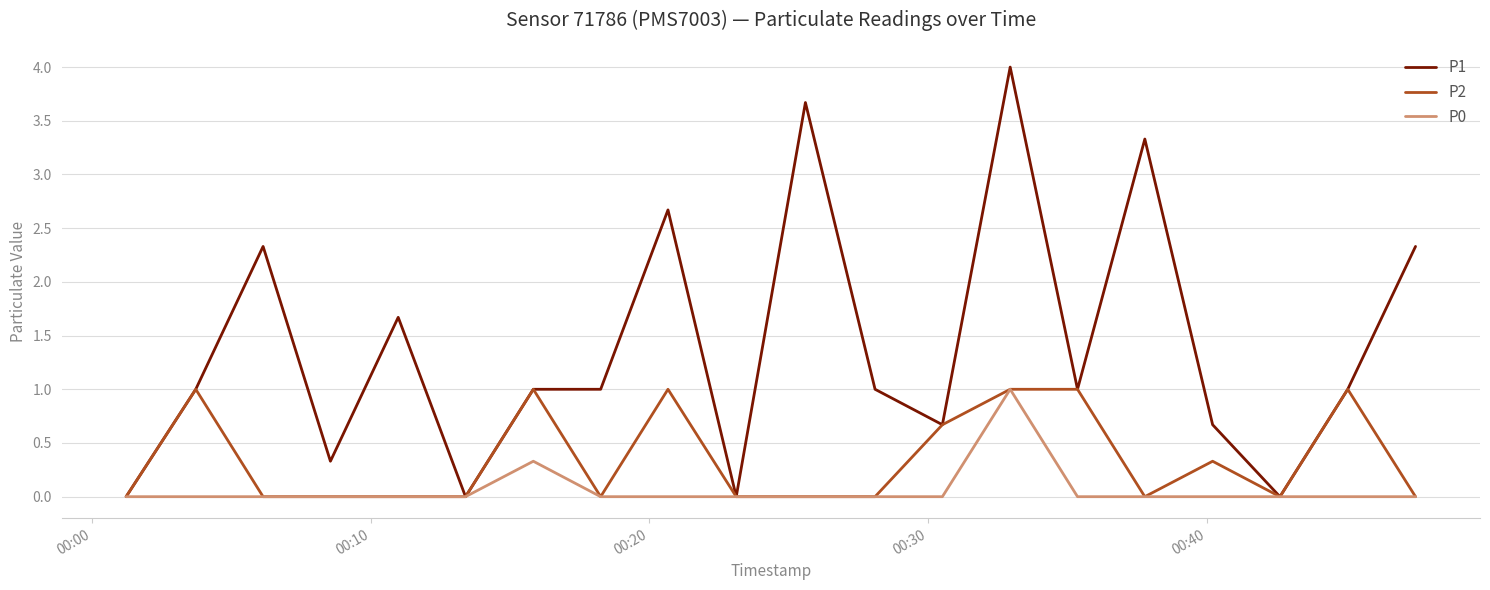

What is the difference between the second highest and minimum values in the P1 series?

3.7